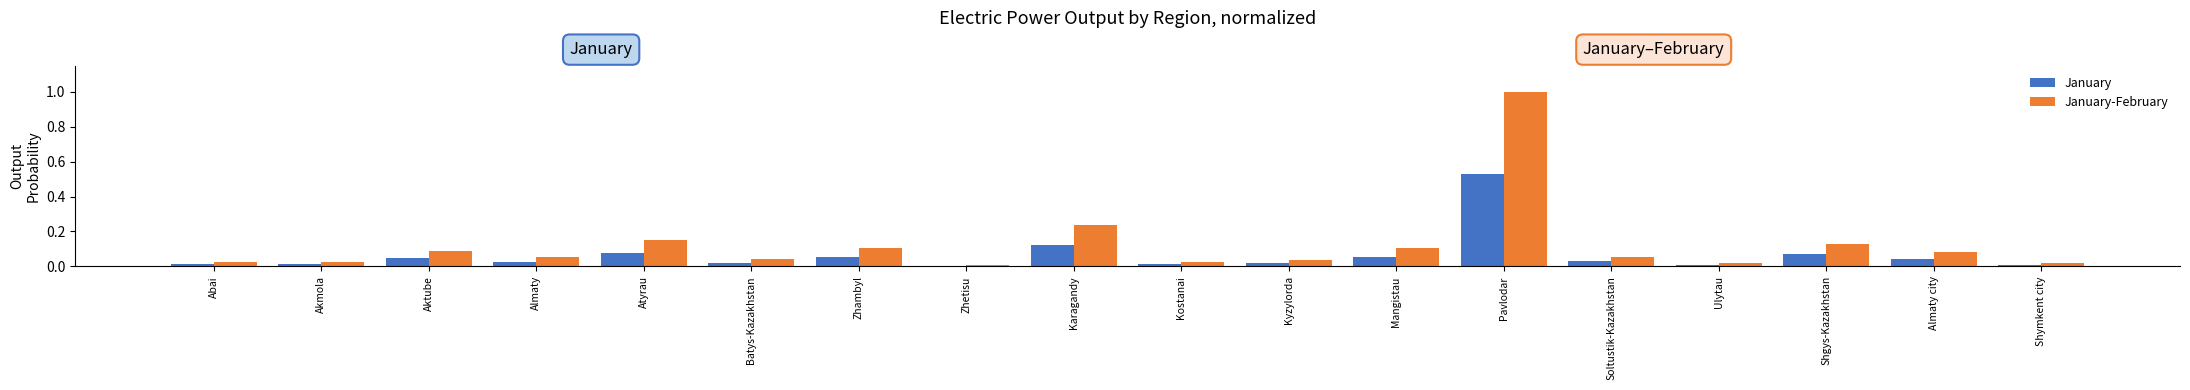

Is the value of January-February at Atyrau greater than the value of January at Mangistau?

Yes